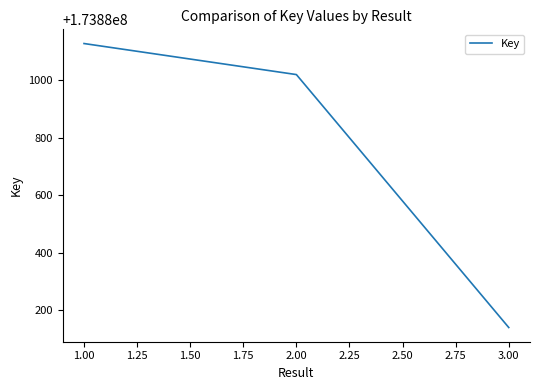

At which label is the value closest to 173880633?

2.00